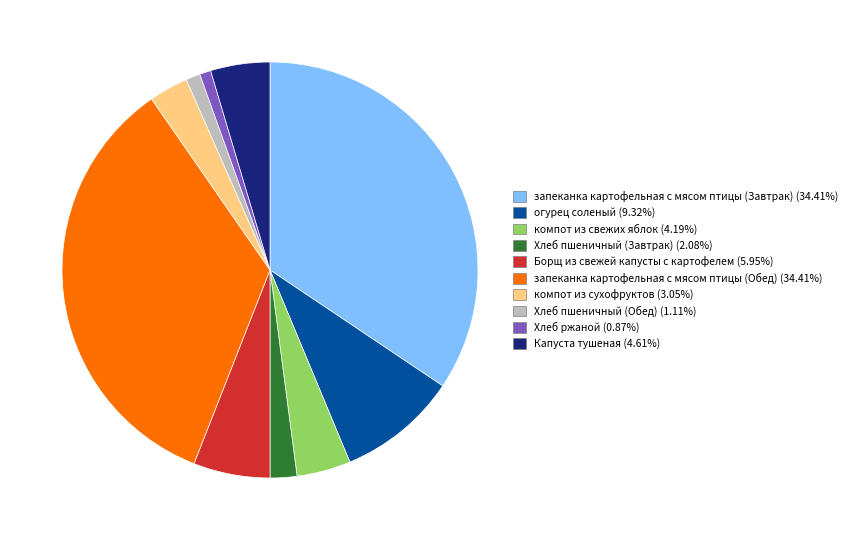

Combined, do компот из сухофруктов and запеканка картофельная с мясом птицы (Завтрак) account for over 50%?

No